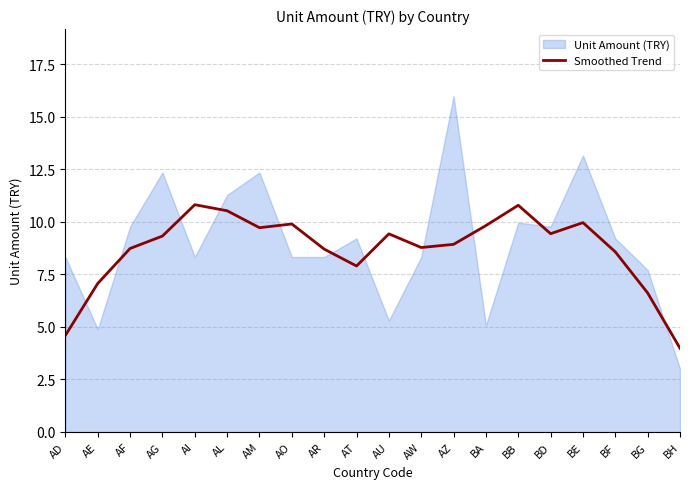

How many lines are shown in the chart?

1